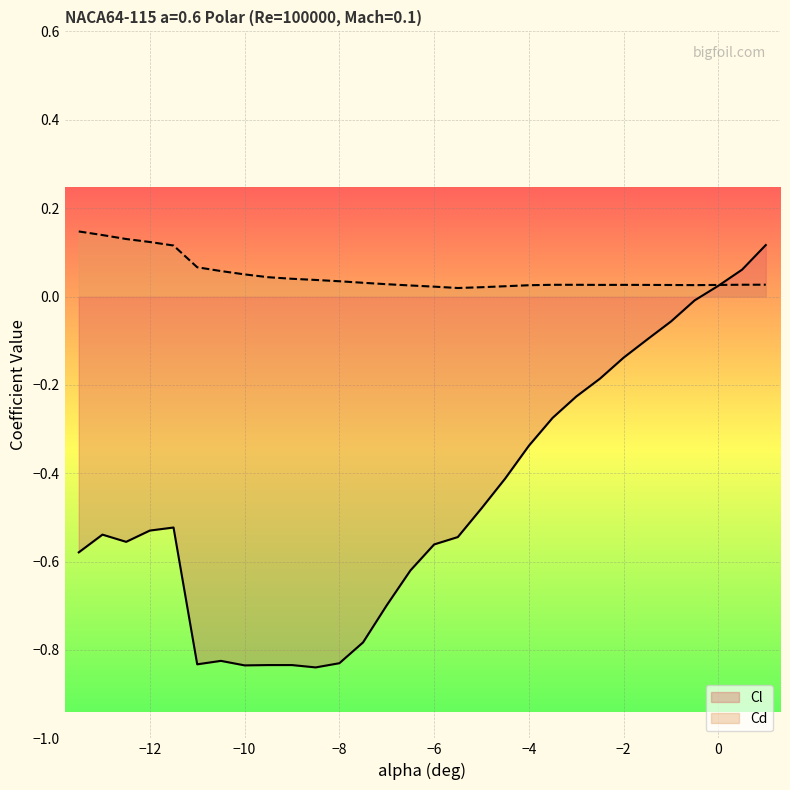

At which category is the sum across all series the highest?

1.0